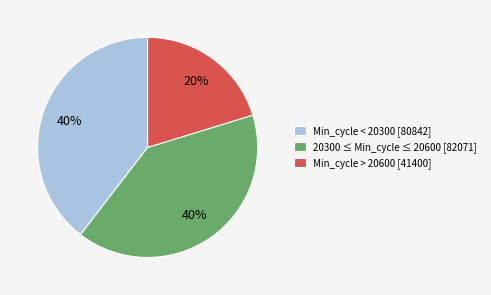

Which has a higher value, Min_cycle < 20300 [80842] or Min_cycle > 20600 [41400]?

Min_cycle < 20300 [80842]